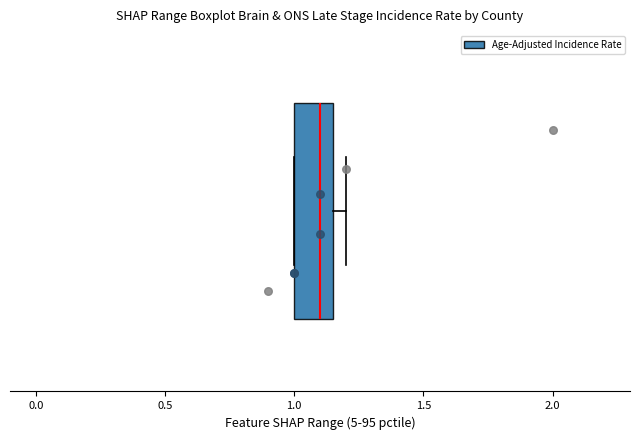

Read this box plot against the x-axis: the position of the median line, the range covered by the box, and the ends of both whiskers. The values are not printed on the chart, so give them approximately, as read against the axis.

median 1.10, box 1.00 to 1.15, whiskers 1.00 to 1.20